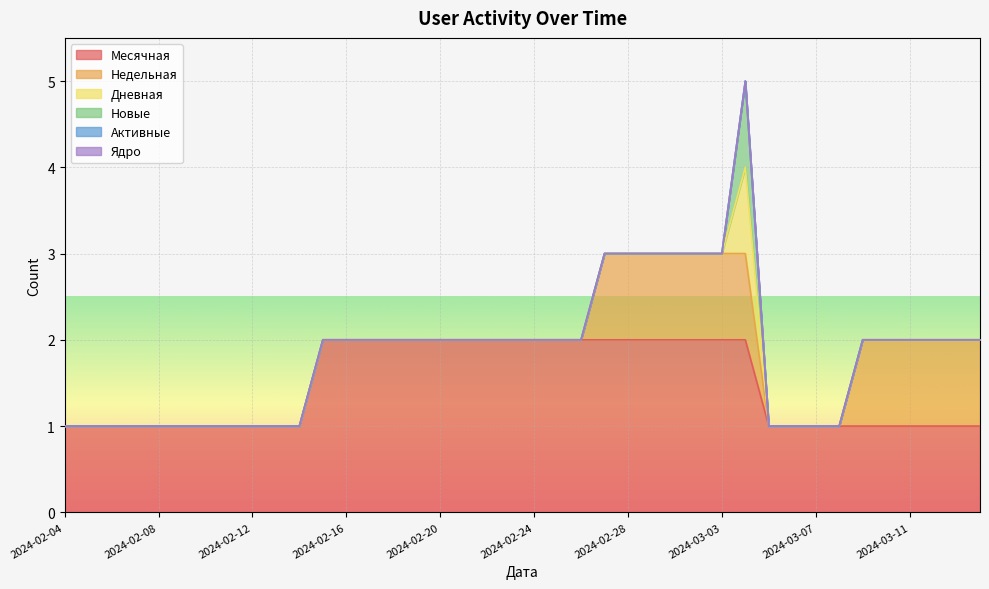

Between 2024-02-20 and 2024-02-26, which series saw the biggest shift?

Месячная